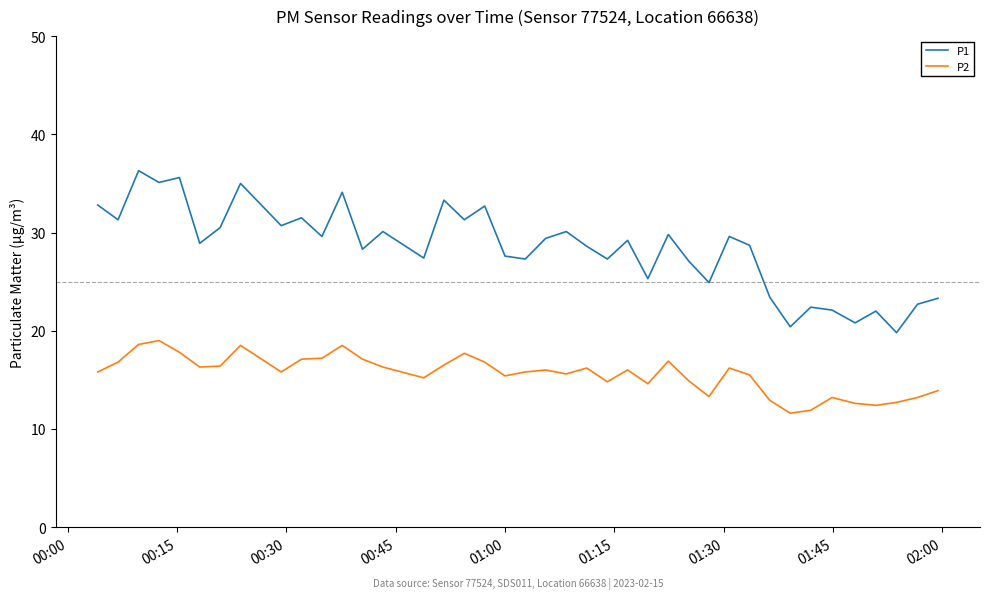

Which series has the largest range (max minus min)?

P1